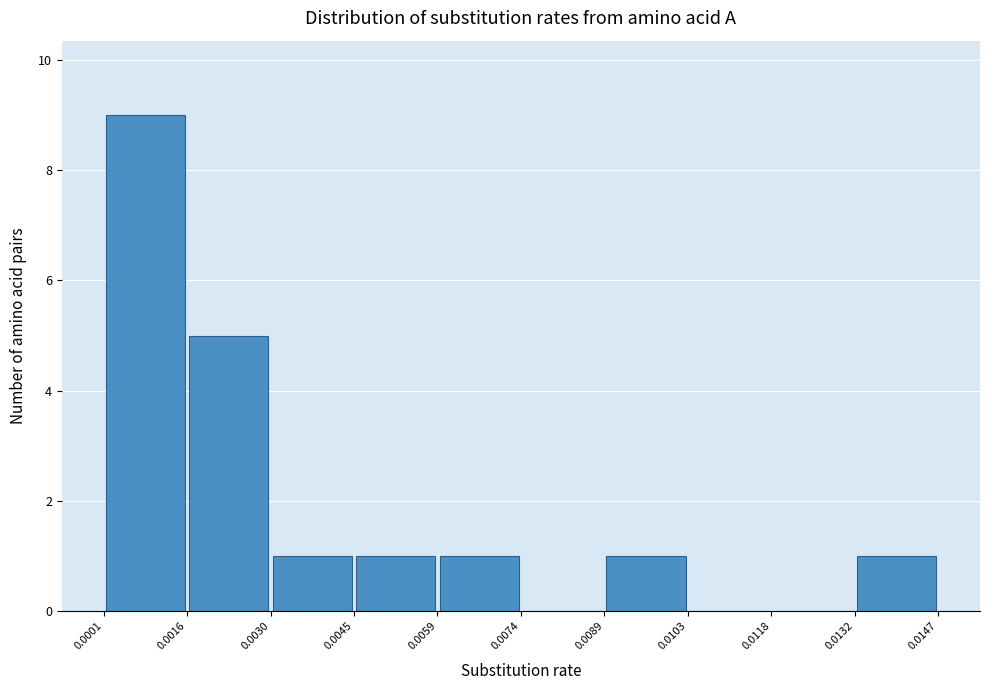

Reading left to right, list every bar in this chart as the range it spans on the x-axis followed by its height. The values are not printed on the chart, so give them approximately, as read against the axis.

0.0001 to 0.0016: 9
0.0016 to 0.0030: 5
0.0030 to 0.0045: 1
0.0045 to 0.0059: 1
0.0059 to 0.0074: 1
0.0074 to 0.0089: 0
0.0089 to 0.0103: 1
0.0103 to 0.0118: 0
0.0118 to 0.0132: 0
0.0132 to 0.0147: 1